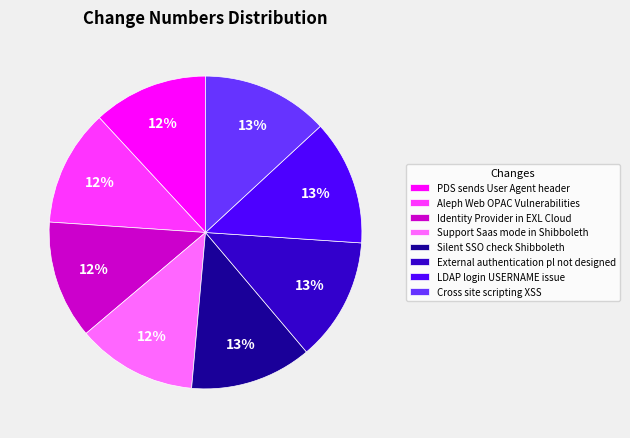

Combined, do Support Saas mode in Shibboleth and Cross site scripting XSS account for over 50%?

No